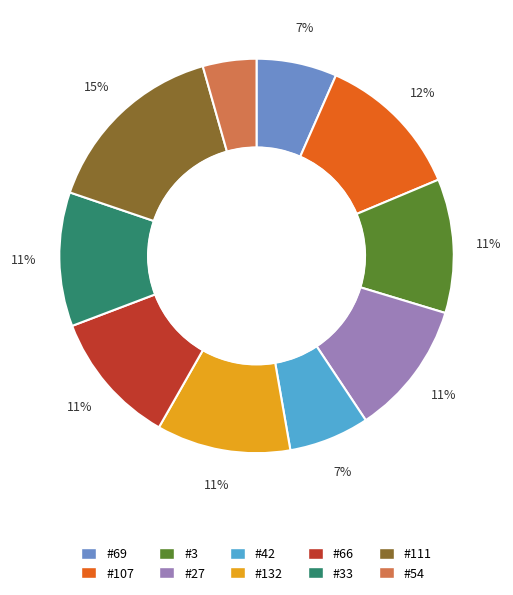

Is there any slice that represents more than half of the pie?

No